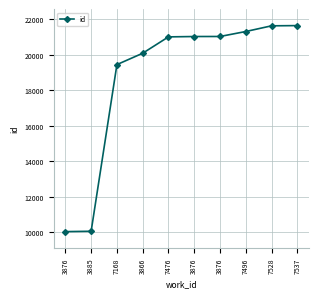

Count the number of data series in this chart.

1